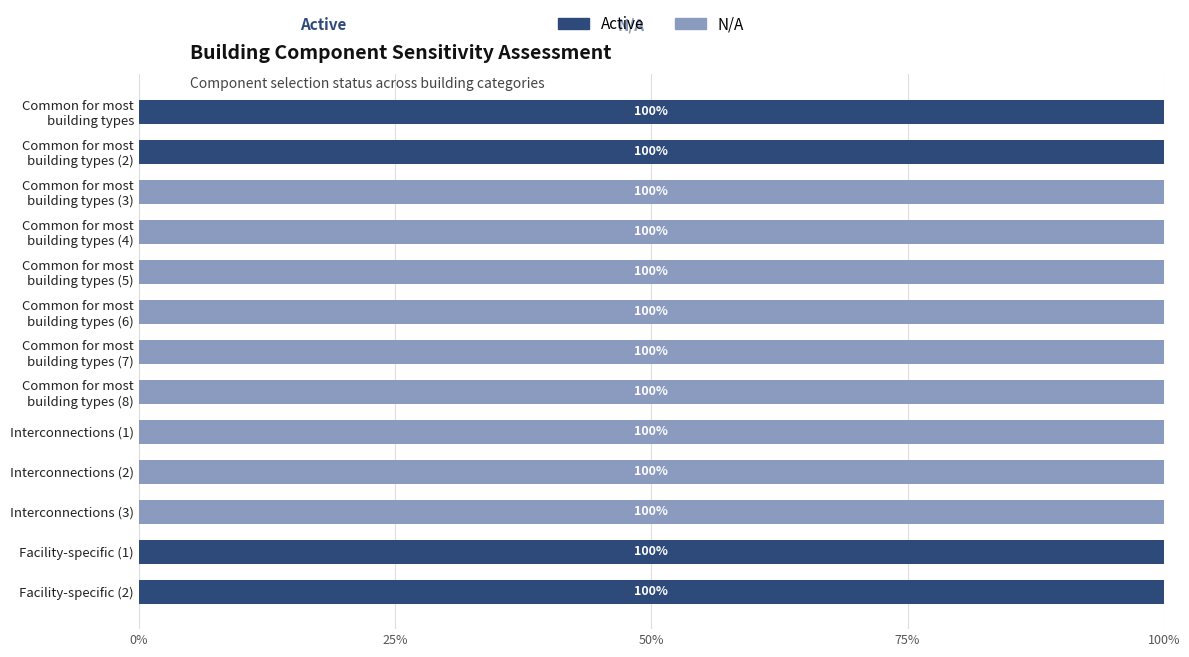

What is the sum of all Active values?

400